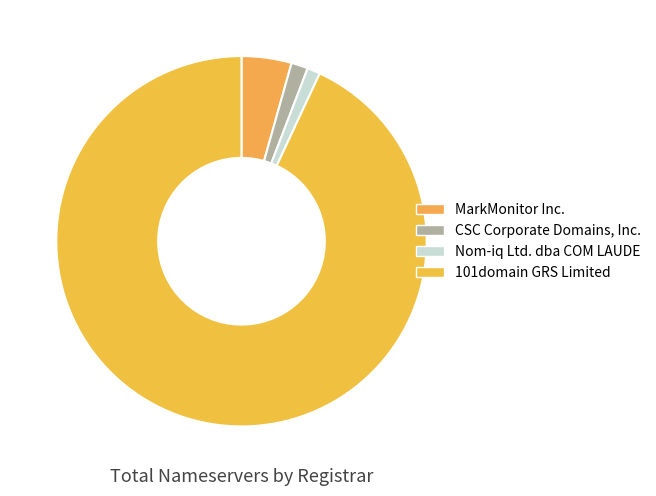

To the nearest percent, what percentage of the pie is MarkMonitor Inc.?

4%